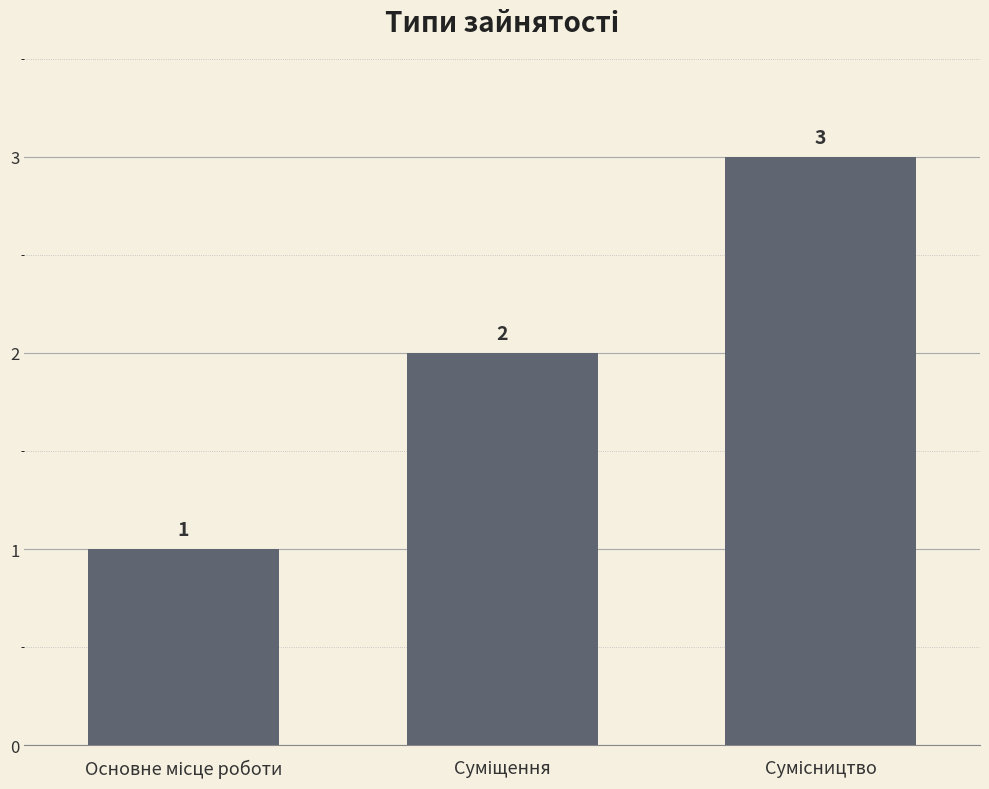

What is the value of the 3rd bar from the left?

3